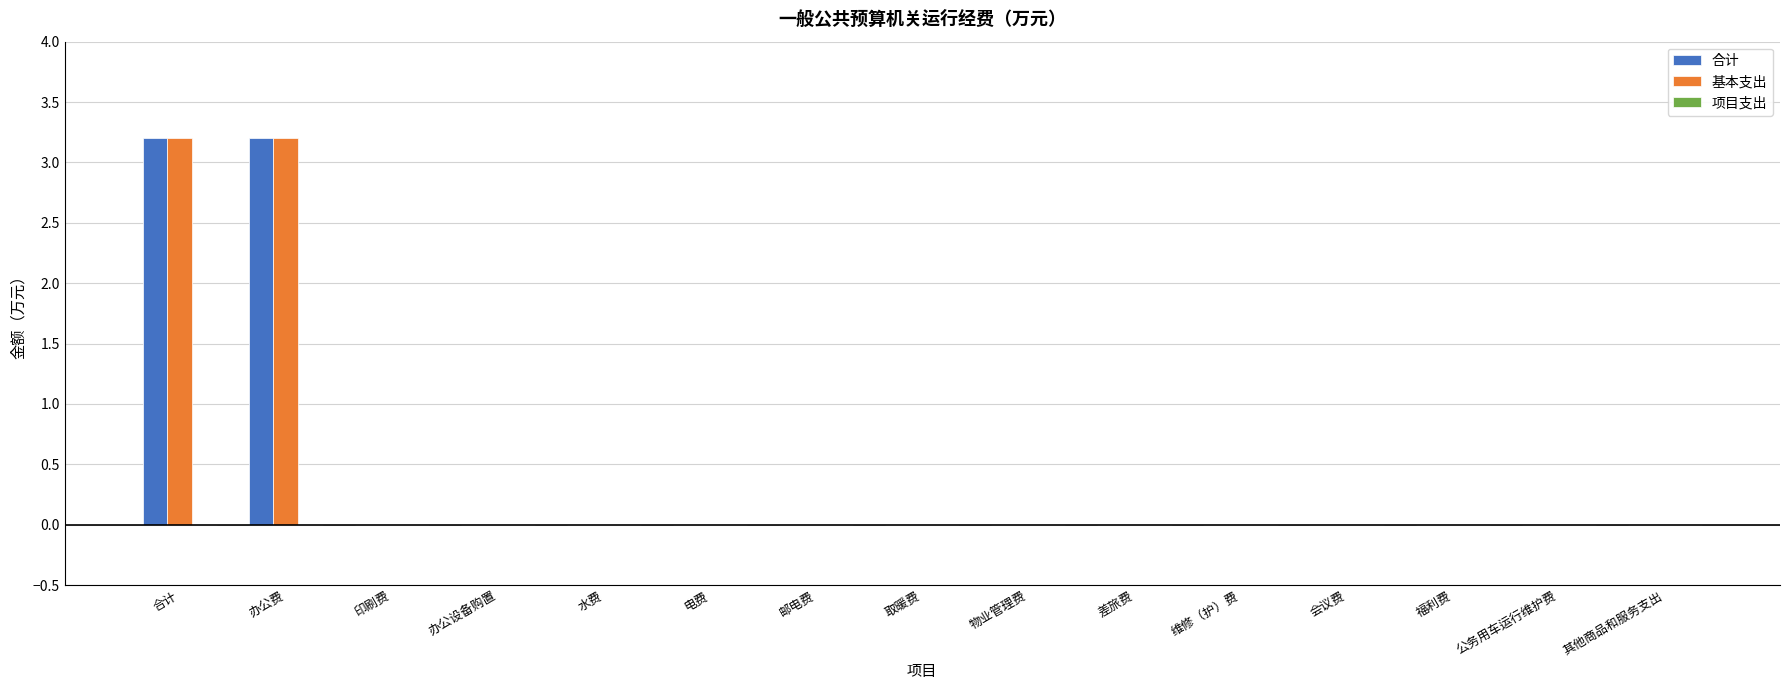

Does the chart contain stacked bars?

No